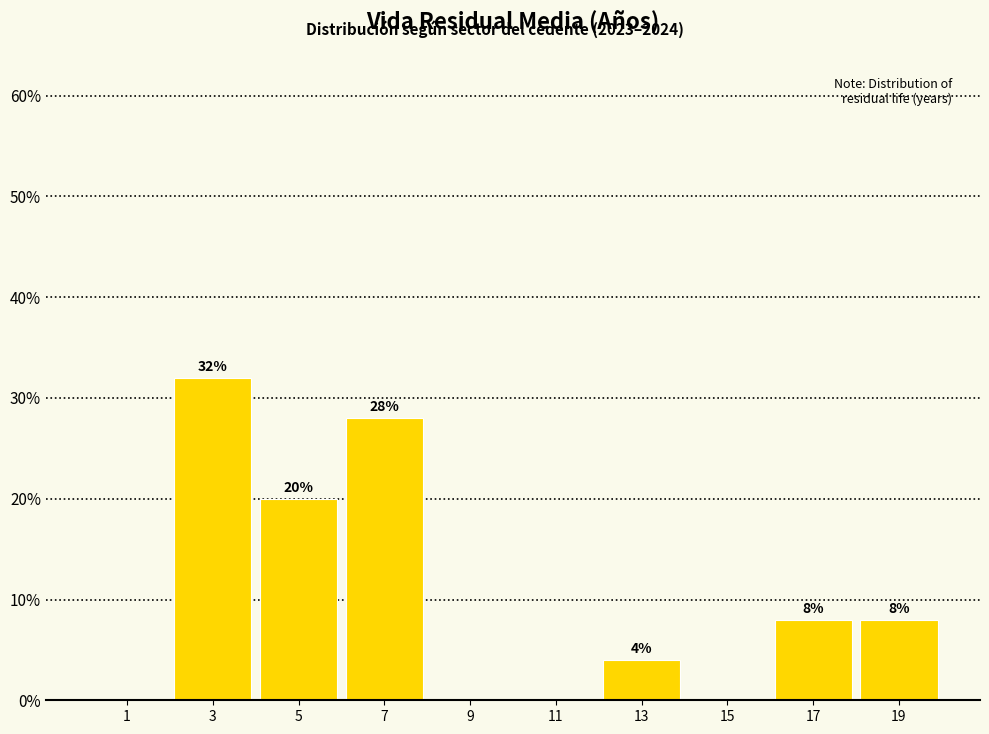

Over which range of the x-axis is the bar tallest?

2 to 4